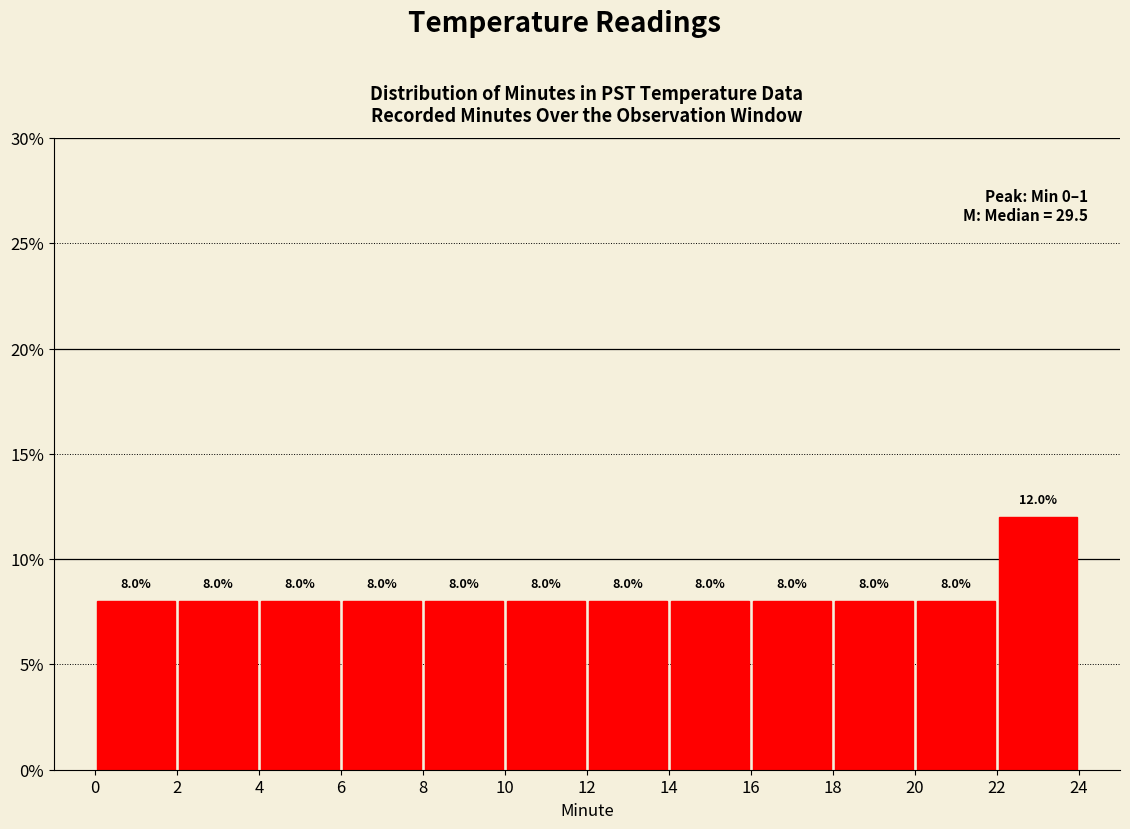

Which range on the x-axis has the tallest bar?

22 to 24